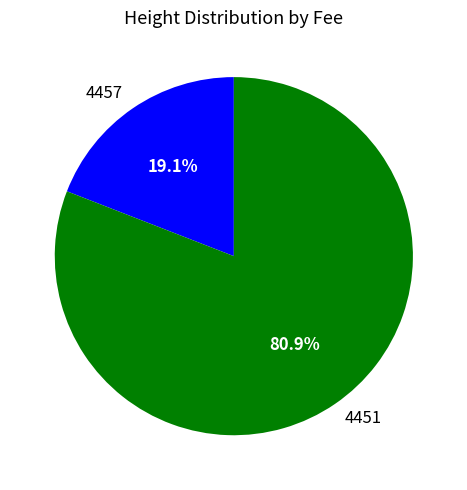

To the nearest percent, what is the difference between the largest and smallest slice percentages?

62%